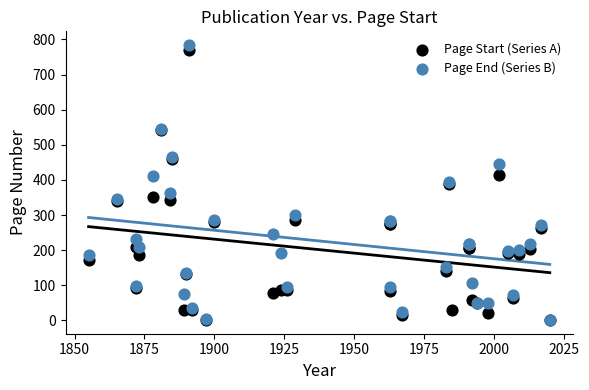

Which series has the widest spread of Y values?

Page End (Series B)